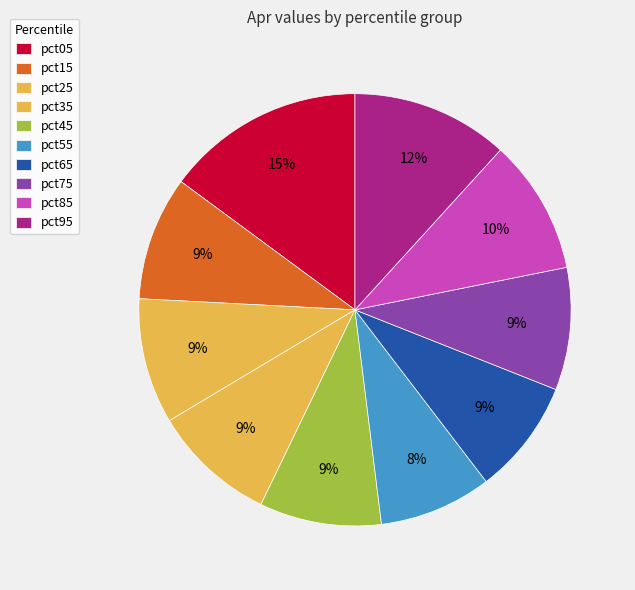

What percentage is NOT represented by pct05?

85.1%